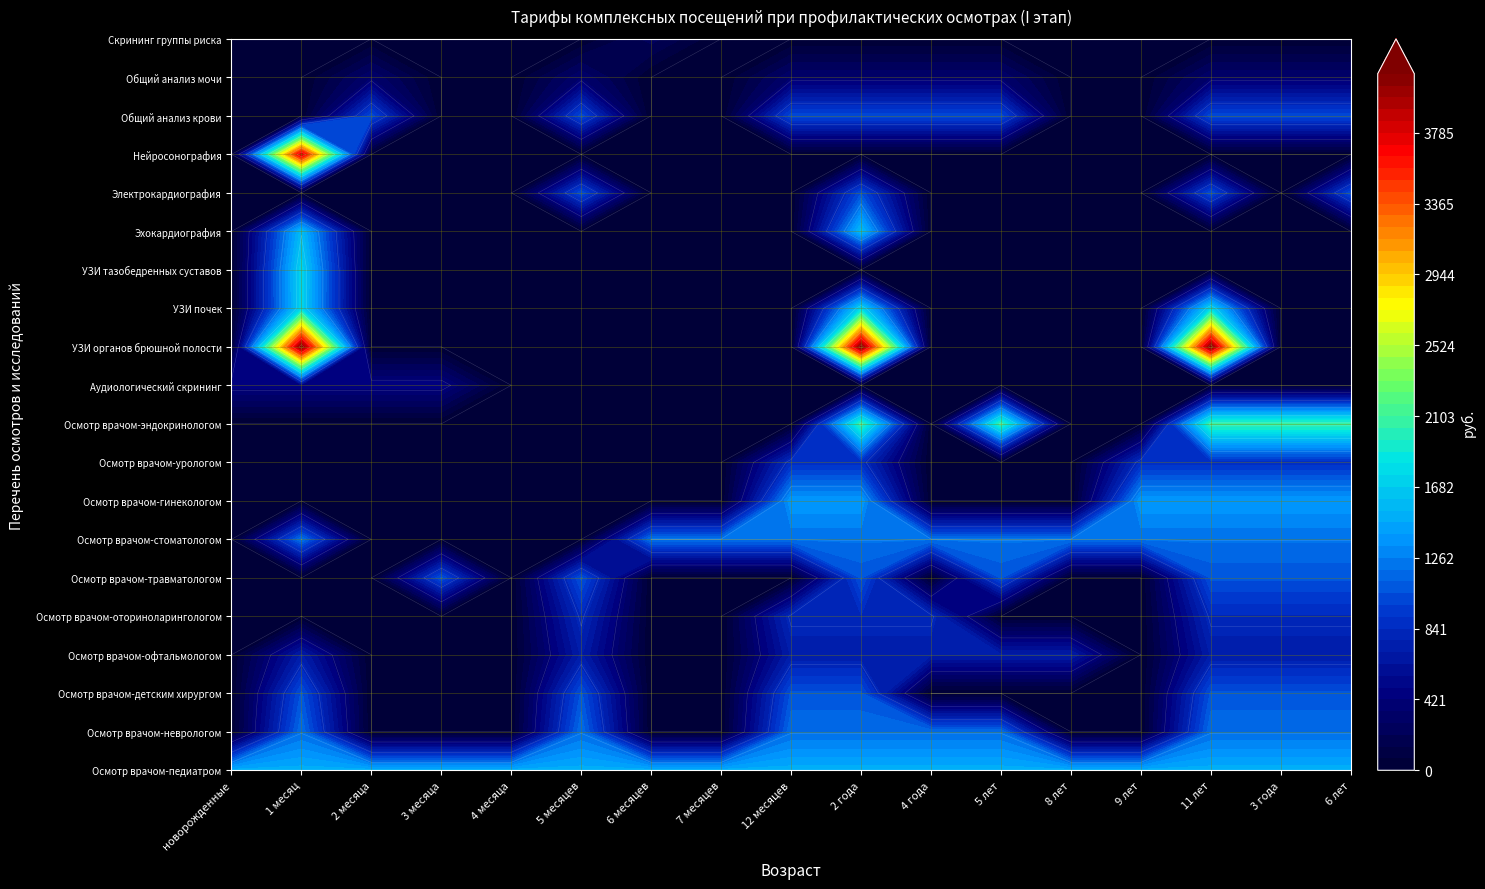

Reading left to right, extract all data points from this chart.

Осмотр врачом-педиатром: новорожденные=1509	1 месяц=1509	2 месяца=1509	3 месяца=1509	4 месяца=1509	5 месяцев=1509	6 месяцев=1509	7 месяцев=1509	12 месяцев=1509	2 года=1509	4 года=1509	5 лет=1509	8 лет=1509	9 лет=1509	11 лет=1509	3 года=1509	6 лет=1509
Осмотр врачом-неврологом: новорожденные=0	1 месяц=1187	2 месяца=0	3 месяца=0	4 месяца=0	5 месяцев=1187	6 месяцев=0	7 месяцев=0	12 месяцев=1187	2 года=1187	4 года=1187	5 лет=1187	8 лет=0	9 лет=0	11 лет=1187	3 года=1187	6 лет=1187
Осмотр врачом-детским хирургом: новорожденные=0	1 месяц=1066	2 месяца=0	3 месяца=0	4 месяца=0	5 месяцев=1066	6 месяцев=0	7 месяцев=0	12 месяцев=1066	2 года=1066	4 года=0	5 лет=0	8 лет=0	9 лет=0	11 лет=1066	3 года=1066	6 лет=1066
Осмотр врачом-офтальмологом: новорожденные=0	1 месяц=712	2 месяца=0	3 месяца=0	4 месяца=0	5 месяцев=712	6 месяцев=0	7 месяцев=0	12 месяцев=712	2 года=712	4 года=712	5 лет=712	8 лет=712	9 лет=0	11 лет=712	3 года=712	6 лет=712
Осмотр врачом-оториноларингологом: новорожденные=0	1 месяц=0	2 месяца=0	3 месяца=0	4 месяца=0	5 месяцев=831	6 месяцев=0	7 месяцев=0	12 месяцев=831	2 года=831	4 года=831	5 лет=0	8 лет=0	9 лет=0	11 лет=831	3 года=831	6 лет=831
Осмотр врачом-травматологом: новорожденные=0	1 месяц=0	2 месяца=0	3 месяца=1066	4 месяца=0	5 месяцев=1066	6 месяцев=0	7 месяцев=0	12 месяцев=0	2 года=1066	4 года=0	5 лет=1066	8 лет=0	9 лет=0	11 лет=1066	3 года=1066	6 лет=1066
Осмотр врачом-стоматологом: новорожденные=0	1 месяц=1205	2 месяца=0	3 месяца=0	4 месяца=0	5 месяцев=0	6 месяцев=1205	7 месяцев=1205	12 месяцев=1205	2 года=1205	4 года=1205	5 лет=1205	8 лет=1205	9 лет=1205	11 лет=1205	3 года=1205	6 лет=1205
Осмотр врачом-гинекологом: новорожденные=0	1 месяц=0	2 месяца=0	3 месяца=0	4 месяца=0	5 месяцев=0	6 месяцев=0	7 месяцев=0	12 месяцев=1398	2 года=1398	4 года=0	5 лет=0	8 лет=0	9 лет=1398	11 лет=1398	3 года=1398	6 лет=1398
Осмотр врачом-урологом: новорожденные=0	1 месяц=0	2 месяца=0	3 месяца=0	4 месяца=0	5 месяцев=0	6 месяцев=0	7 месяцев=0	12 месяцев=863	2 года=863	4 года=0	5 лет=0	8 лет=0	9 лет=863	11 лет=863	3 года=863	6 лет=863
Осмотр врачом-эндокринологом: новорожденные=0	1 месяц=0	2 месяца=0	3 месяца=0	4 месяца=0	5 месяцев=0	6 месяцев=0	7 месяцев=0	12 месяцев=0	2 года=2059	4 года=0	5 лет=2059	8 лет=0	9 лет=0	11 лет=2059	3 года=2059	6 лет=2059
Аудиологический скрининг: новорожденные=462	1 месяц=462	2 месяца=462	3 месяца=462	4 месяца=0	5 месяцев=0	6 месяцев=0	7 месяцев=0	12 месяцев=0	2 года=0	4 года=0	5 лет=0	8 лет=0	9 лет=0	11 лет=0	3 года=0	6 лет=0
УЗИ органов брюшной полости: новорожденные=0	1 месяц=4136	2 месяца=0	3 месяца=0	4 месяца=0	5 месяцев=0	6 месяцев=0	7 месяцев=0	12 месяцев=0	2 года=4136	4 года=0	5 лет=0	8 лет=0	9 лет=0	11 лет=4136	3 года=0	6 лет=0
УЗИ почек: новорожденные=0	1 месяц=1728	2 месяца=0	3 месяца=0	4 месяца=0	5 месяцев=0	6 месяцев=0	7 месяцев=0	12 месяцев=0	2 года=1728	4 года=0	5 лет=0	8 лет=0	9 лет=0	11 лет=1728	3 года=0	6 лет=0
УЗИ тазобедренных суставов: новорожденные=0	1 месяц=1732	2 месяца=0	3 месяца=0	4 месяца=0	5 месяцев=0	6 месяцев=0	7 месяцев=0	12 месяцев=0	2 года=0	4 года=0	5 лет=0	8 лет=0	9 лет=0	11 лет=0	3 года=0	6 лет=0
Эхокардиография: новорожденные=0	1 месяц=1586	2 месяца=0	3 месяца=0	4 месяца=0	5 месяцев=0	6 месяцев=0	7 месяцев=0	12 месяцев=0	2 года=1586	4 года=0	5 лет=0	8 лет=0	9 лет=0	11 лет=0	3 года=0	6 лет=0
Электрокардиография: новорожденные=0	1 месяц=0	2 месяца=0	3 месяца=0	4 месяца=0	5 месяцев=1043	6 месяцев=0	7 месяцев=0	12 месяцев=0	2 года=1043	4 года=0	5 лет=0	8 лет=0	9 лет=0	11 лет=1043	3 года=0	6 лет=1043
Нейросонография: новорожденные=0	1 месяц=3835	2 месяца=0	3 месяца=0	4 месяца=0	5 месяцев=0	6 месяцев=0	7 месяцев=0	12 месяцев=0	2 года=0	4 года=0	5 лет=0	8 лет=0	9 лет=0	11 лет=0	3 года=0	6 лет=0
Общий анализ крови: новорожденные=0	1 месяц=0	2 месяца=1027	3 месяца=0	4 месяца=0	5 месяцев=1027	6 месяцев=0	7 месяцев=0	12 месяцев=1027	2 года=1027	4 года=1027	5 лет=1027	8 лет=0	9 лет=0	11 лет=1027	3 года=1027	6 лет=1027
Общий анализ мочи: новорожденные=0	1 месяц=0	2 месяца=340	3 месяца=0	4 месяца=0	5 месяцев=340	6 месяцев=0	7 месяцев=0	12 месяцев=340	2 года=340	4 года=340	5 лет=340	8 лет=0	9 лет=0	11 лет=340	3 года=340	6 лет=340
Скрининг группы риска: новорожденные=0	1 месяц=0	2 месяца=0	3 месяца=0	4 месяца=0	5 месяцев=0	6 месяцев=243	7 месяцев=0	12 месяцев=0	2 года=0	4 года=0	5 лет=0	8 лет=0	9 лет=0	11 лет=0	3 года=0	6 лет=0